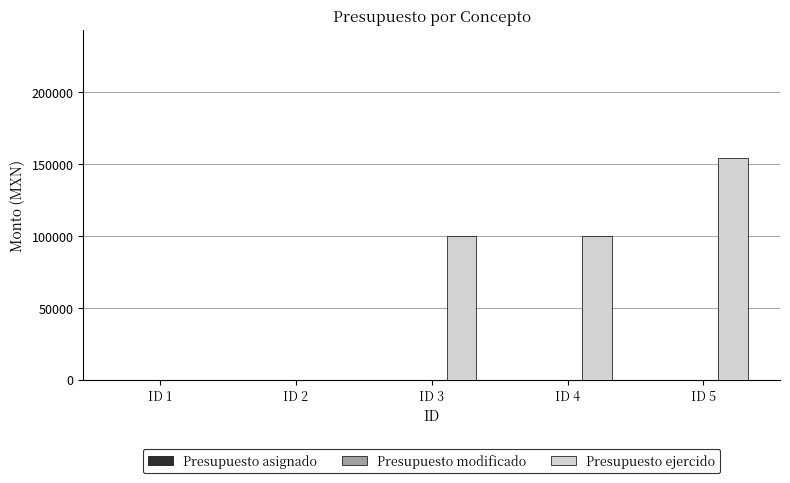

What is the change in value from ID 2 to ID 5?

+154647.3